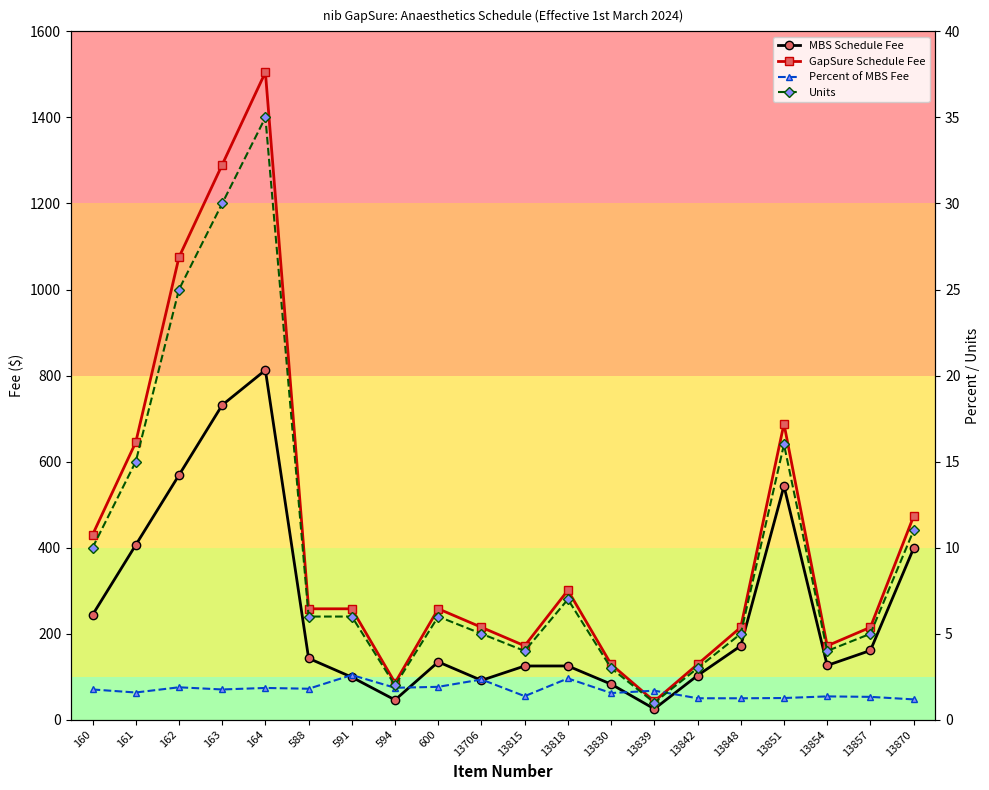

Which series has the largest range (max minus min)?

GapSure Schedule Fee